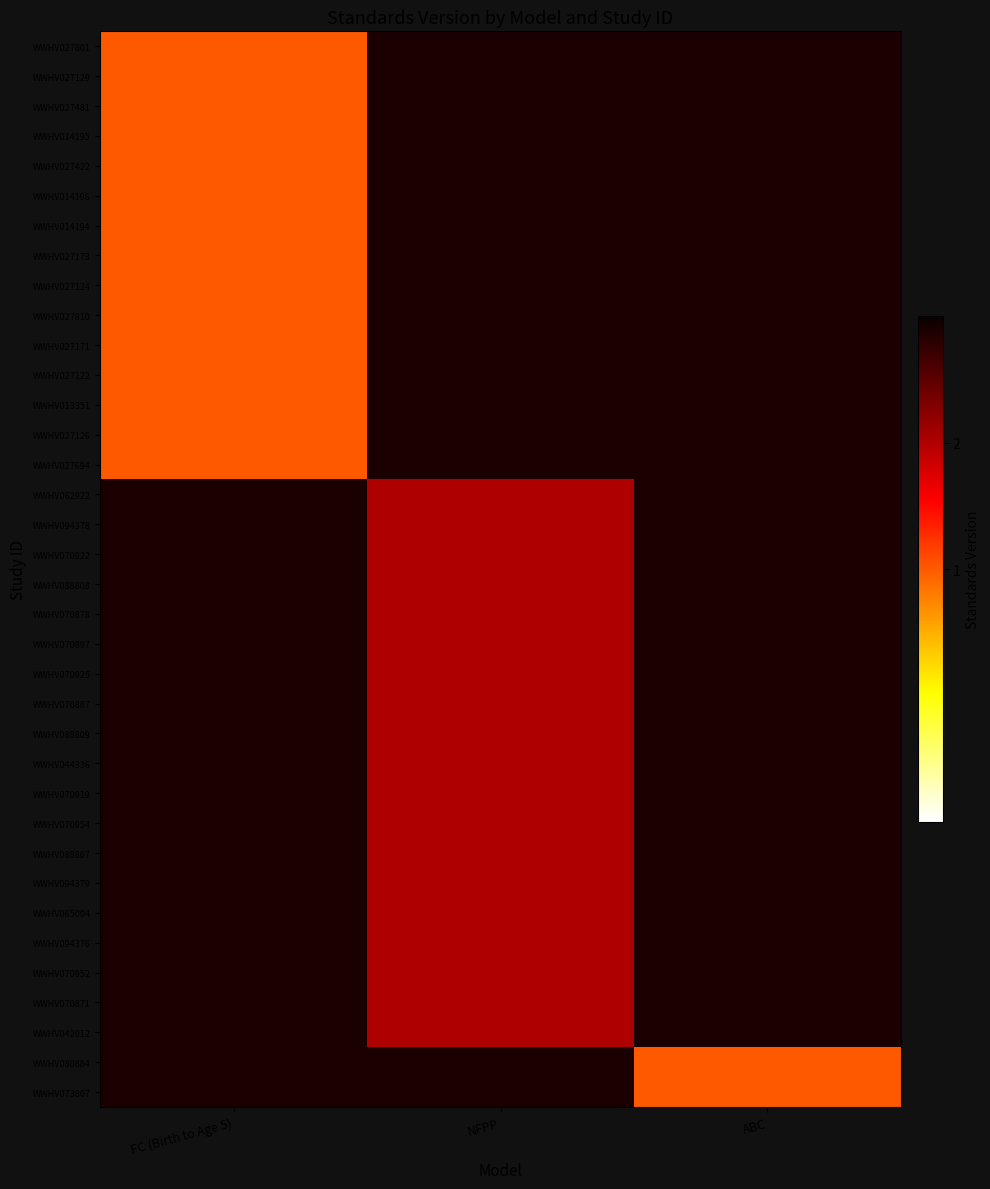

Rank the series by their average value, from lowest to highest.

WWHV027801, WWHV027129, WWHV027481, WWHV014195, WWHV027422, WWHV014196, WWHV014194, WWHV027173, WWHV027124, WWHV027810, WWHV027171, WWHV027122, WWHV013351, WWHV027126, WWHV027694, WWHV062922, WWHV094378, WWHV070922, WWHV088808, WWHV070878, WWHV070897, WWHV070925, WWHV070887, WWHV088809, WWHV044336, WWHV070919, WWHV070954, WWHV088807, WWHV094379, WWHV065004, WWHV094376, WWHV070952, WWHV070871, WWHV042012, WWHV080884, WWHV073807